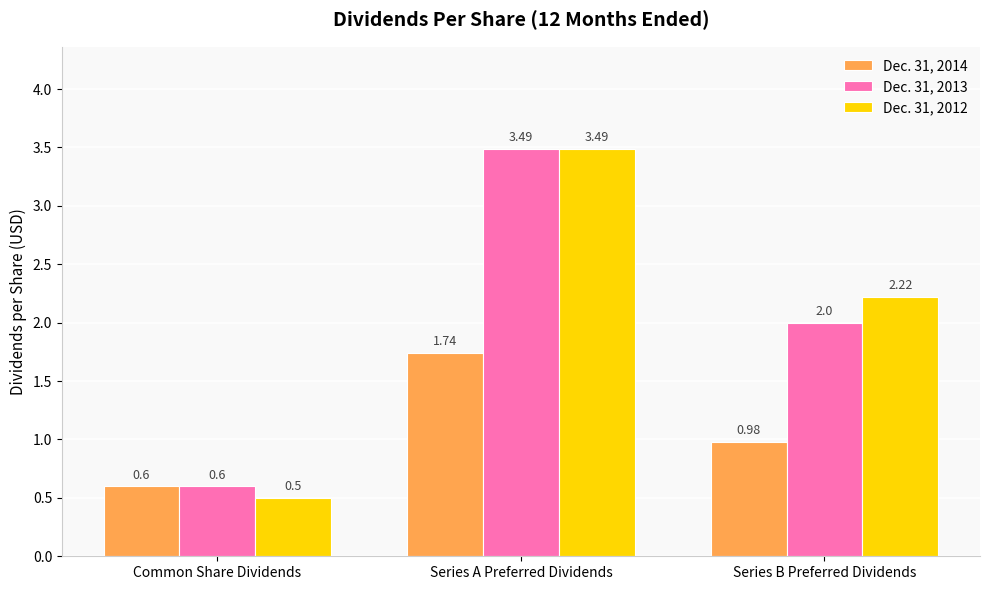

Which category has the lowest value in the Dec. 31, 2013 series?

Common Share Dividends